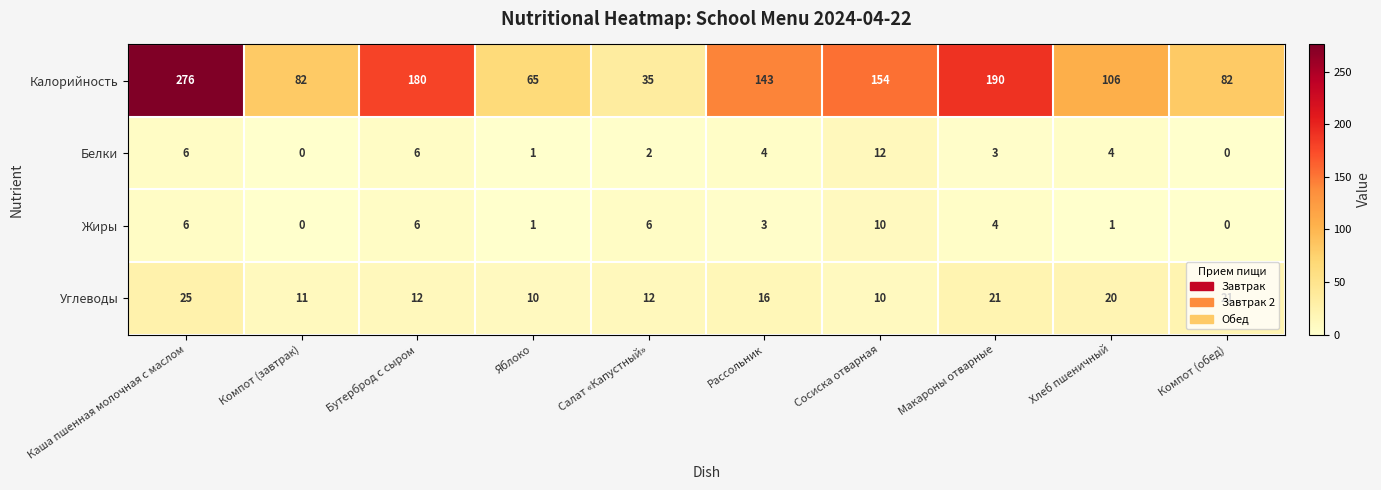

Between Яблоко and Салат «Капустный», which series saw the biggest shift?

Калорийность